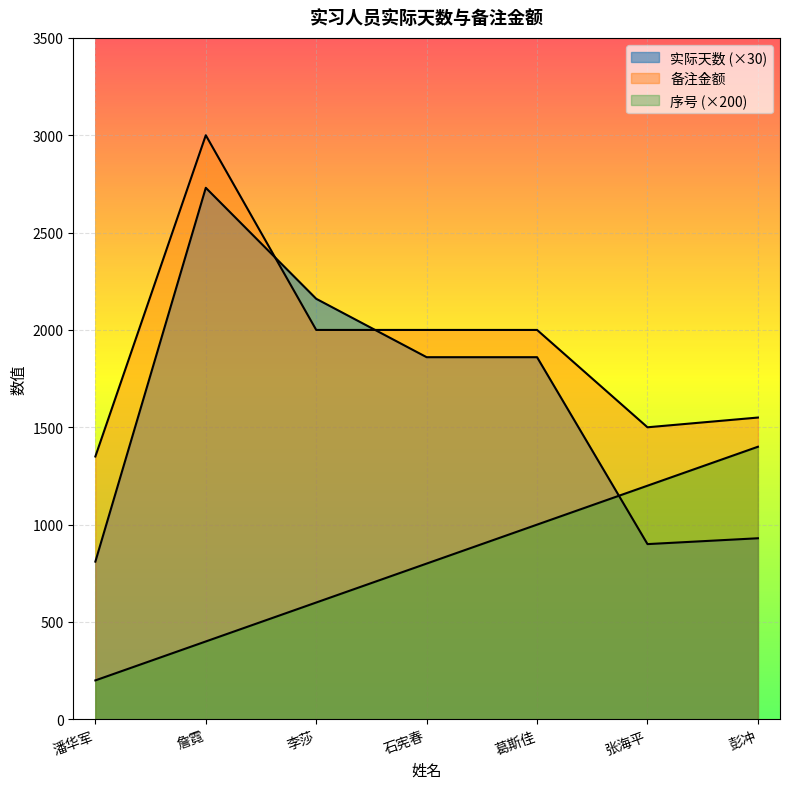

Rank the series by their maximum value, from lowest to highest.

序号, 实际天数, 备注